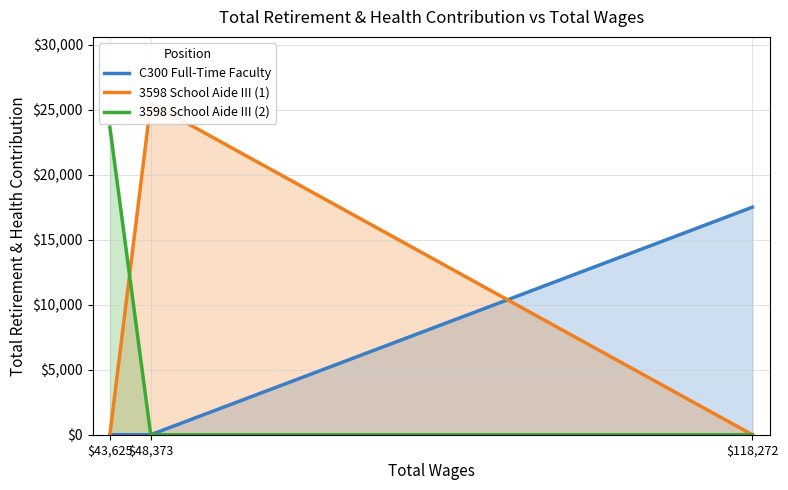

Which has a higher value, $48,373 or $118,272?

$118,272